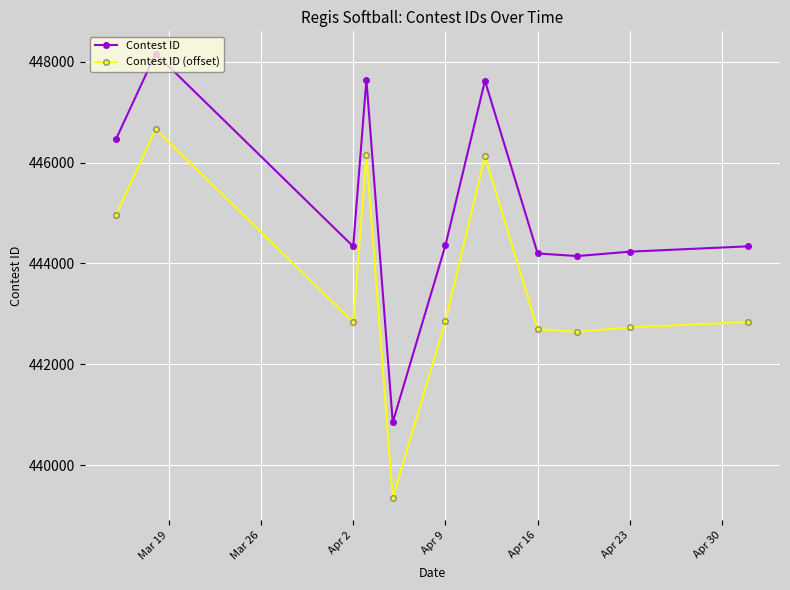

True or false: Contest ID has more than 0 points higher than both neighbors.

True